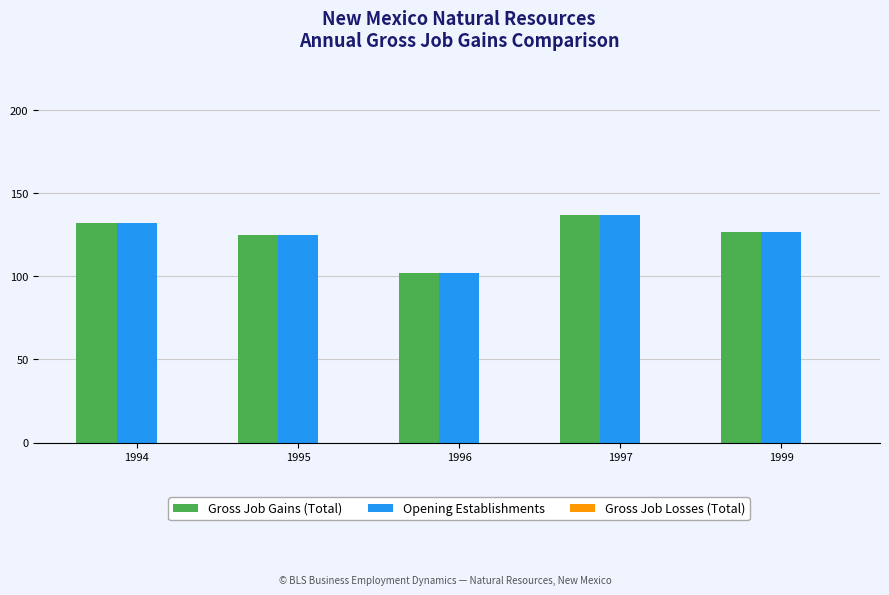

What is the maximum value shown in the chart?

137